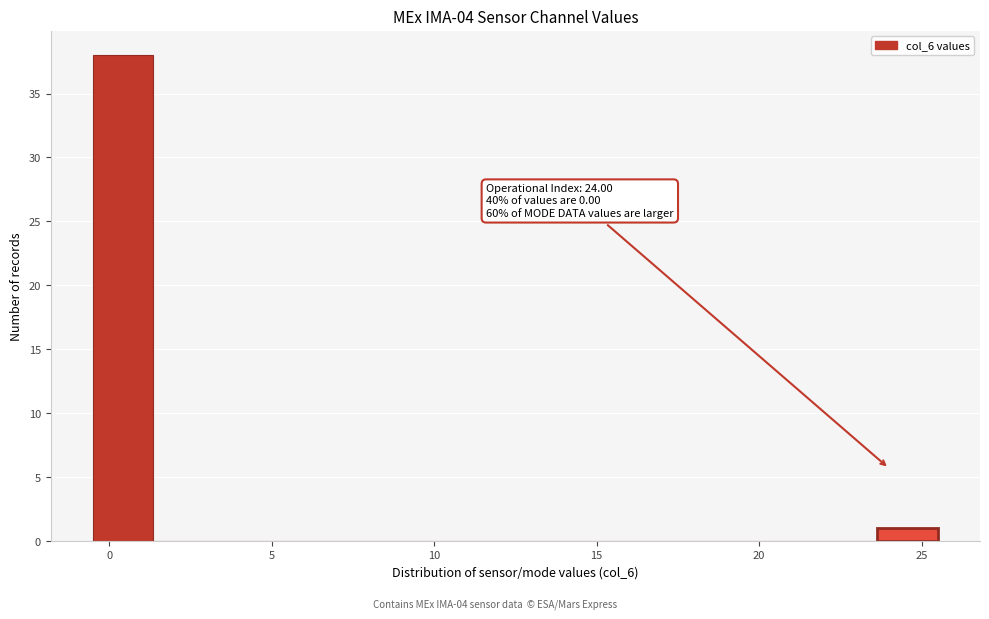

Around what value on the x-axis is the tallest bar? Give the approximate position of its centre, as read against the axis.

0.5